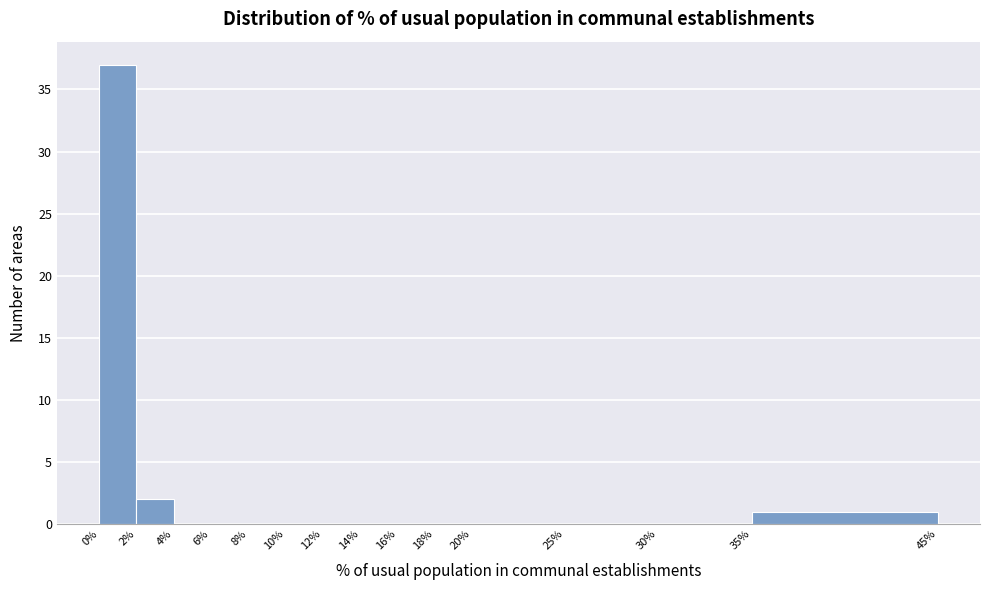

Reading left to right, list every bar in this chart as the range it spans on the x-axis followed by its height. The values are not printed on the chart, so give them approximately, as read against the axis.

0% to 2%: 37
2% to 4%: 2
4% to 6%: 0
6% to 8%: 0
8% to 10%: 0
10% to 12%: 0
12% to 14%: 0
14% to 16%: 0
16% to 18%: 0
18% to 20%: 0
20% to 25%: 0
25% to 30%: 0
30% to 35%: 0
35% to 45%: 1